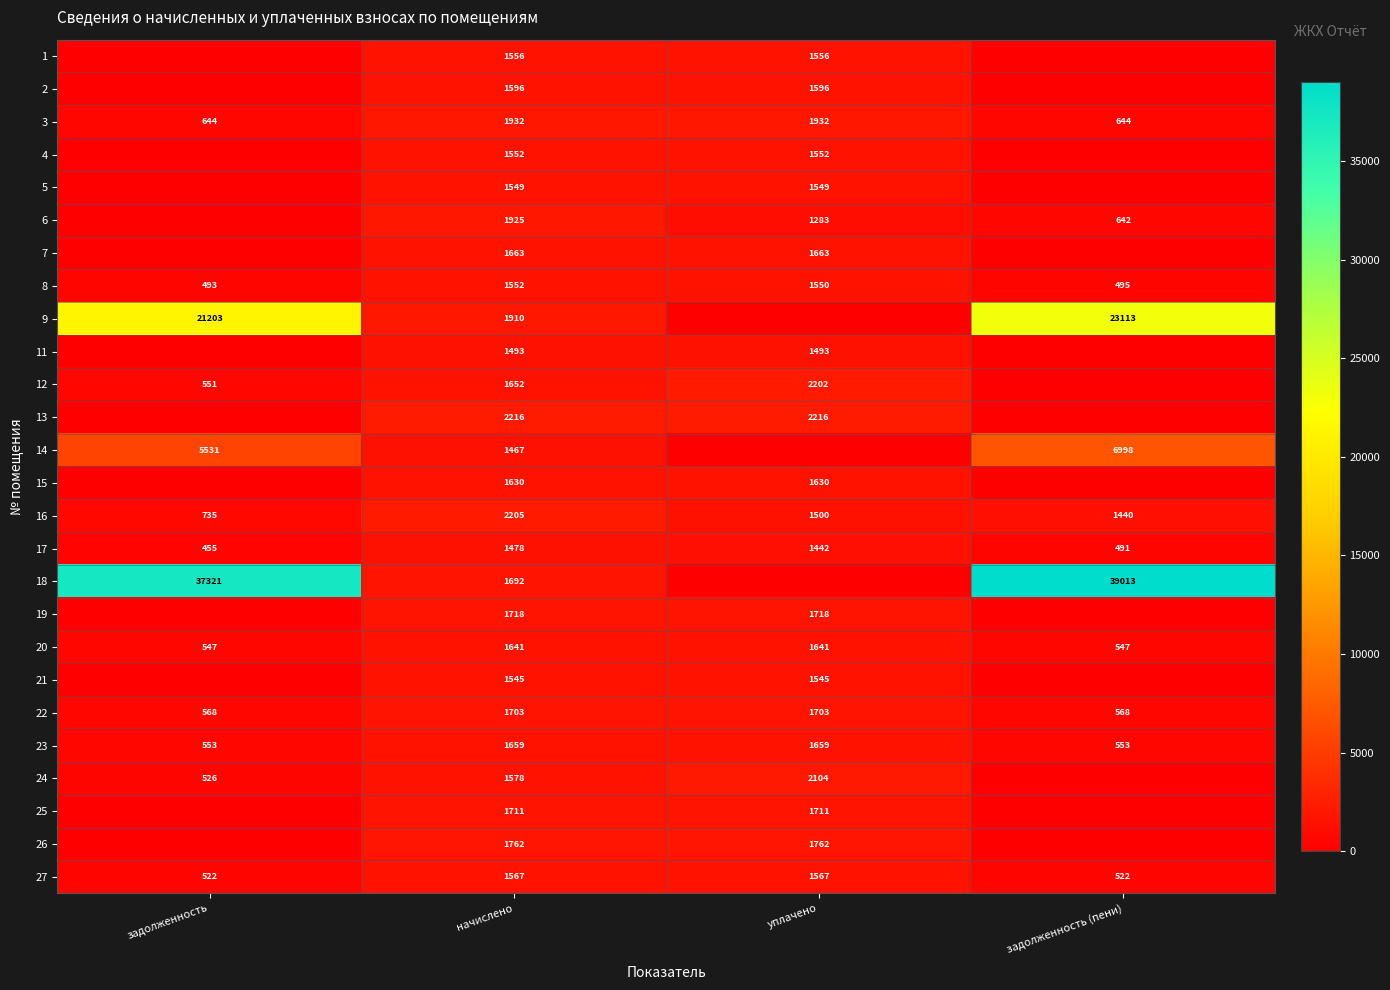

The 14 series shows 5531 at задолженность. True or false?

True